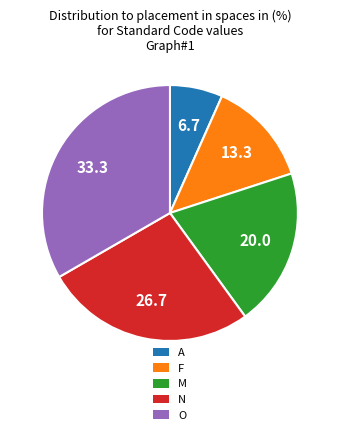

Is the sum of O and F greater than half?

No